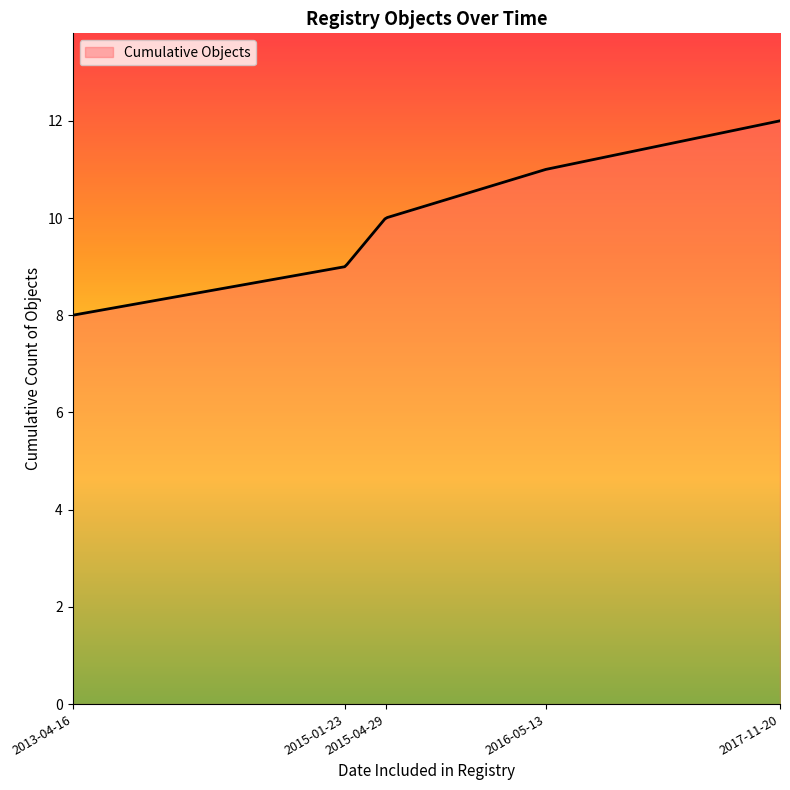

What is the minimum value shown in the chart?

8.0